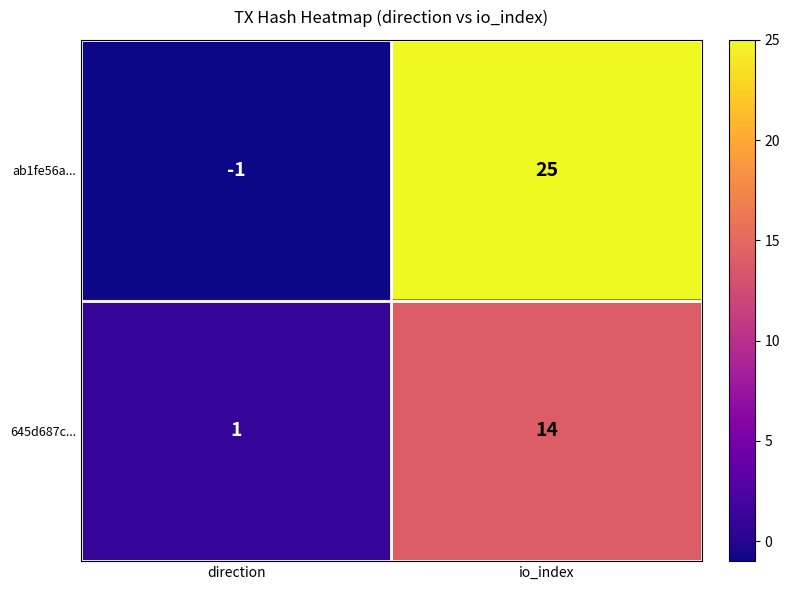

Reading left to right, list all the values displayed in this chart.

ab1fe56a...: -1	25
645d687c...: 1	14